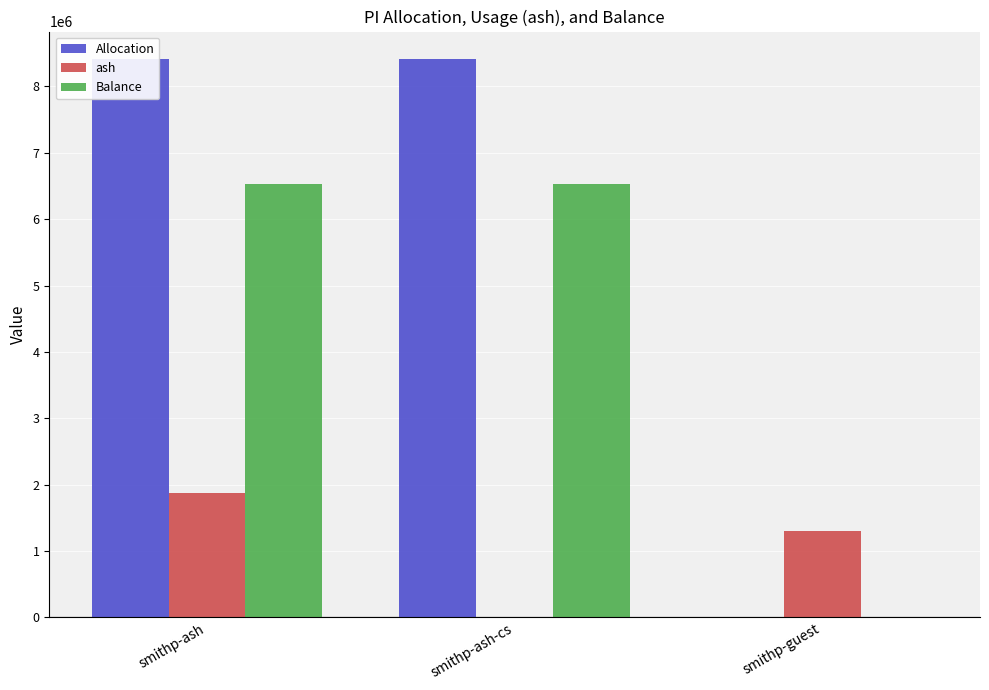

How many groups of bars are there?

3